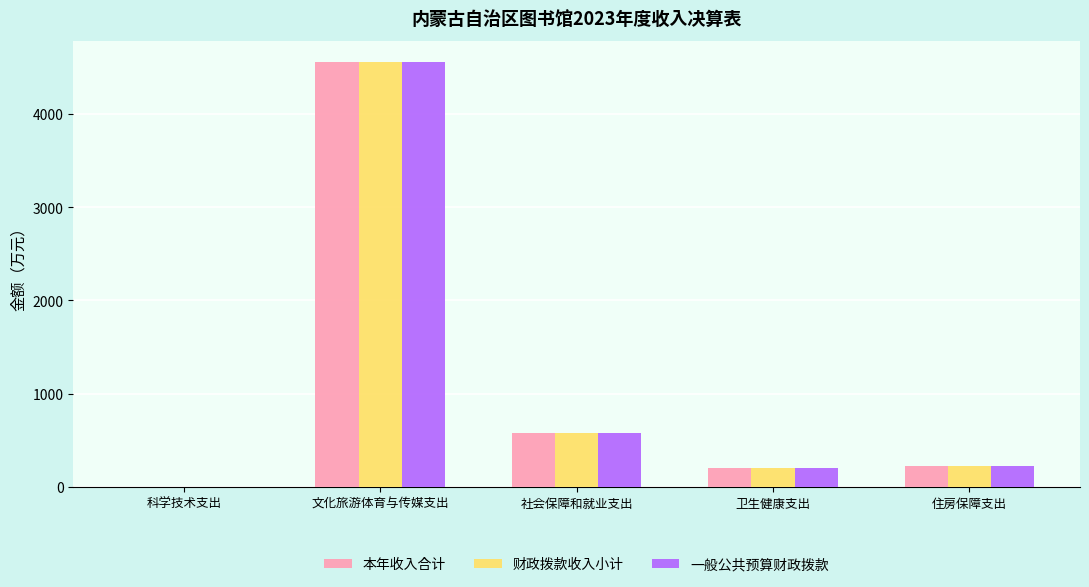

What is the average value of the 一般公共预算财政拨款 series?

1111.4